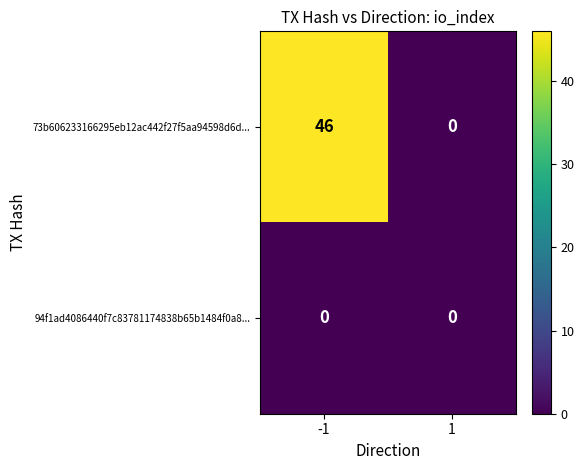

Reading right to left, extract all data points from this chart.

73b606233166295eb12ac442f27f5aa94598d6d...: 1=0	-1=46
94f1ad4086440f7c83781174838b65b1484f0a8...: 1=0	-1=0